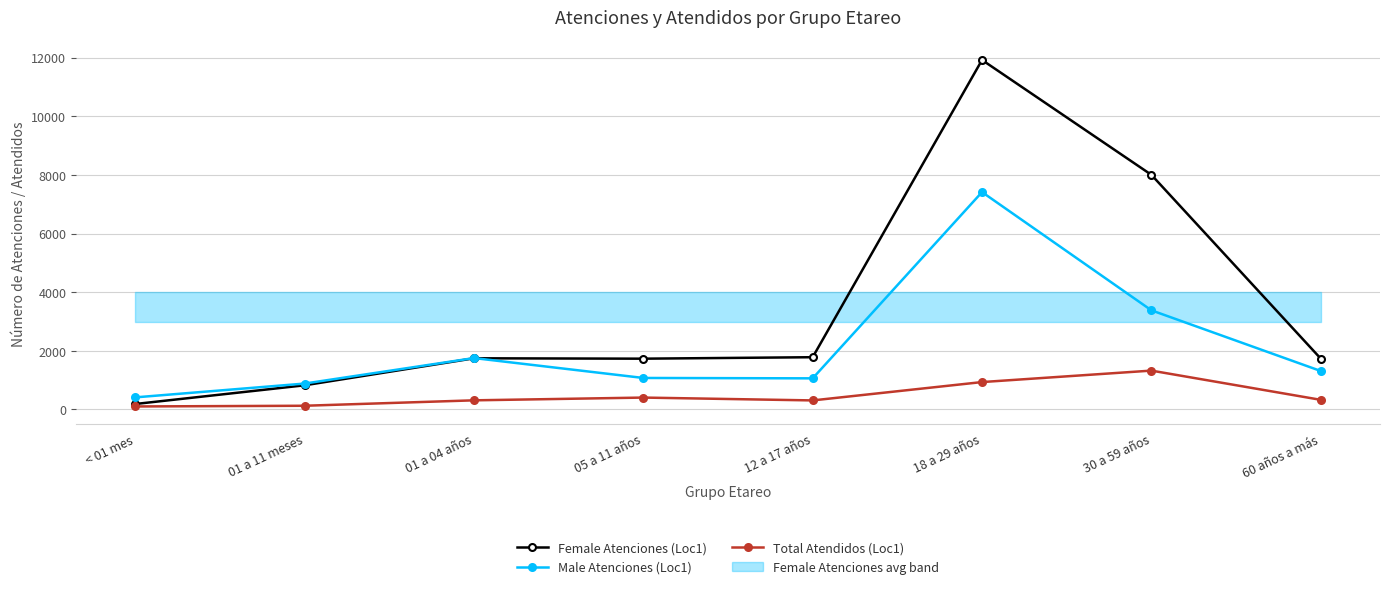

True or false: Total Atendidos (Loc1) and Male Atenciones (Loc1) cross at least once.

False